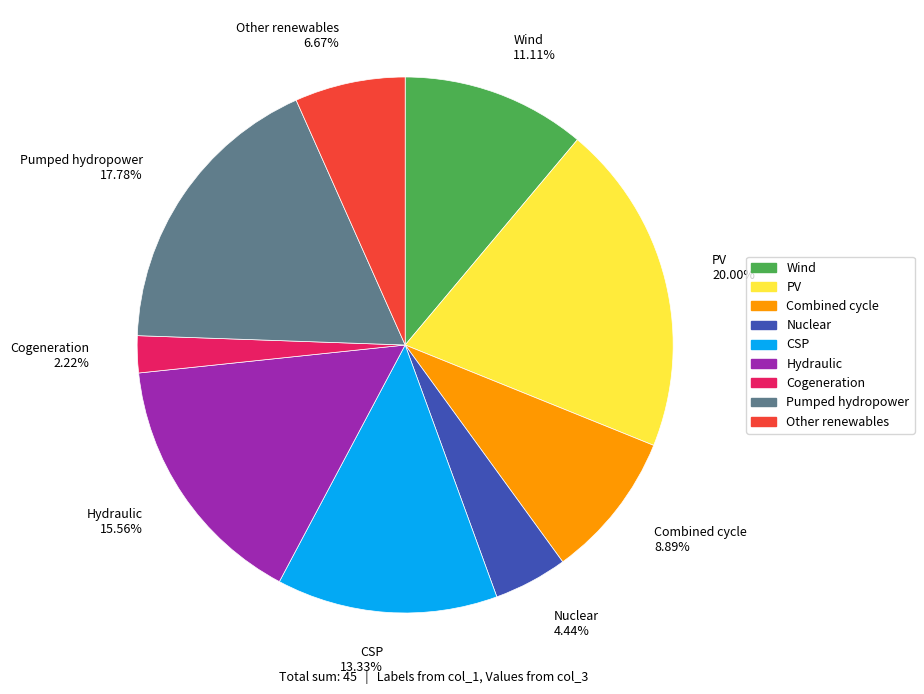

Rank the categories by value from highest to lowest.

PV 20.00%, Pumped hydropower 17.78%, Hydraulic 15.56%, CSP 13.33%, Wind 11.11%, Combined cycle 8.89%, Other renewables 6.67%, Nuclear 4.44%, Cogeneration 2.22%